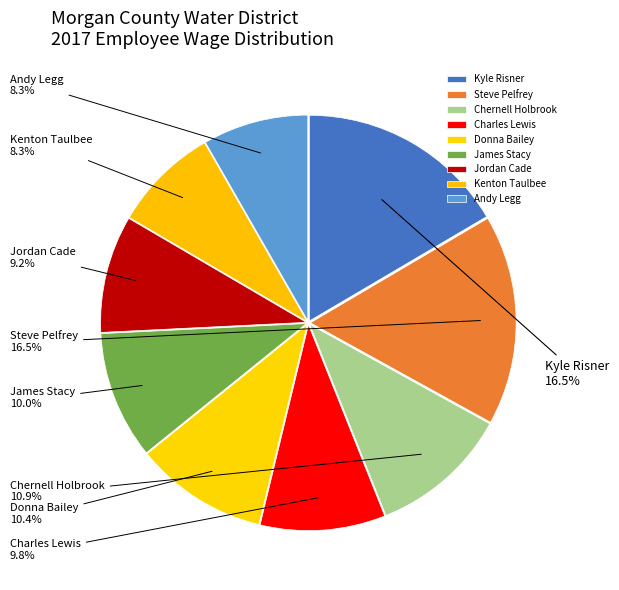

What is the total percentage of Andy Legg and Chernell Holbrook?

19.2%